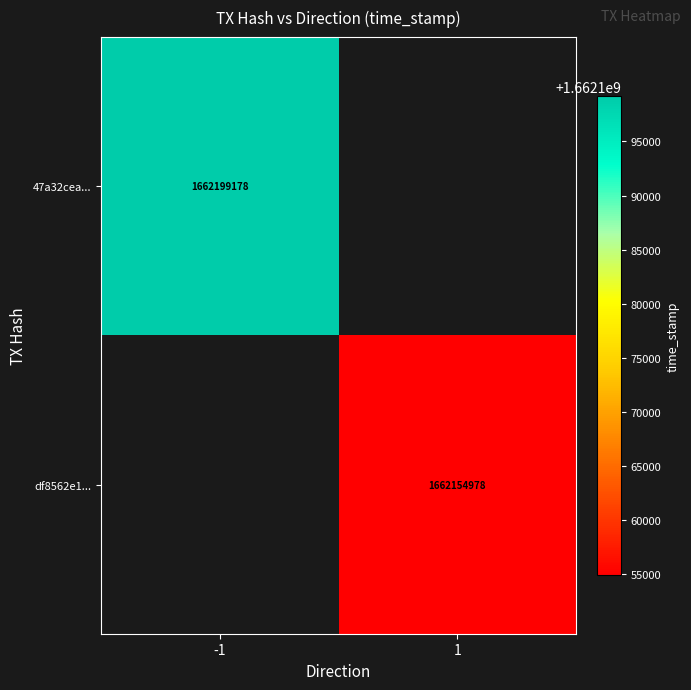

The value of df8562e1... at 1 is 1662154978. True or false?

True